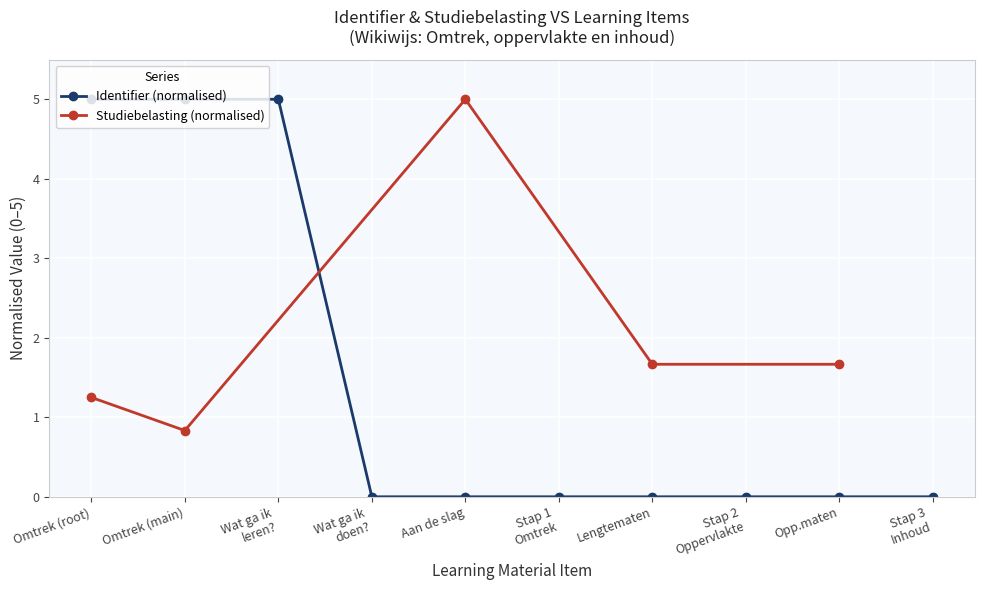

Is it true that Identifier (normalised) equals 5.0 at Omtrek (root)?

True